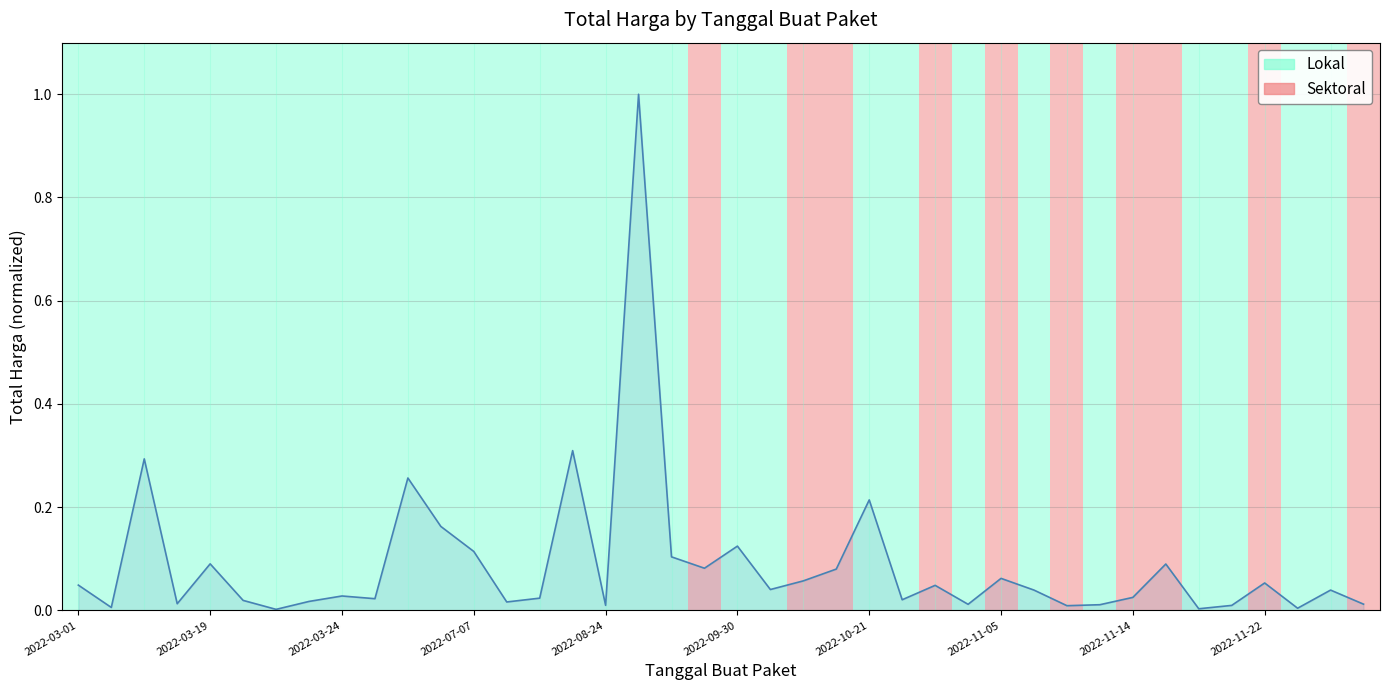

What is the difference between the maximum and minimum values?

1.0